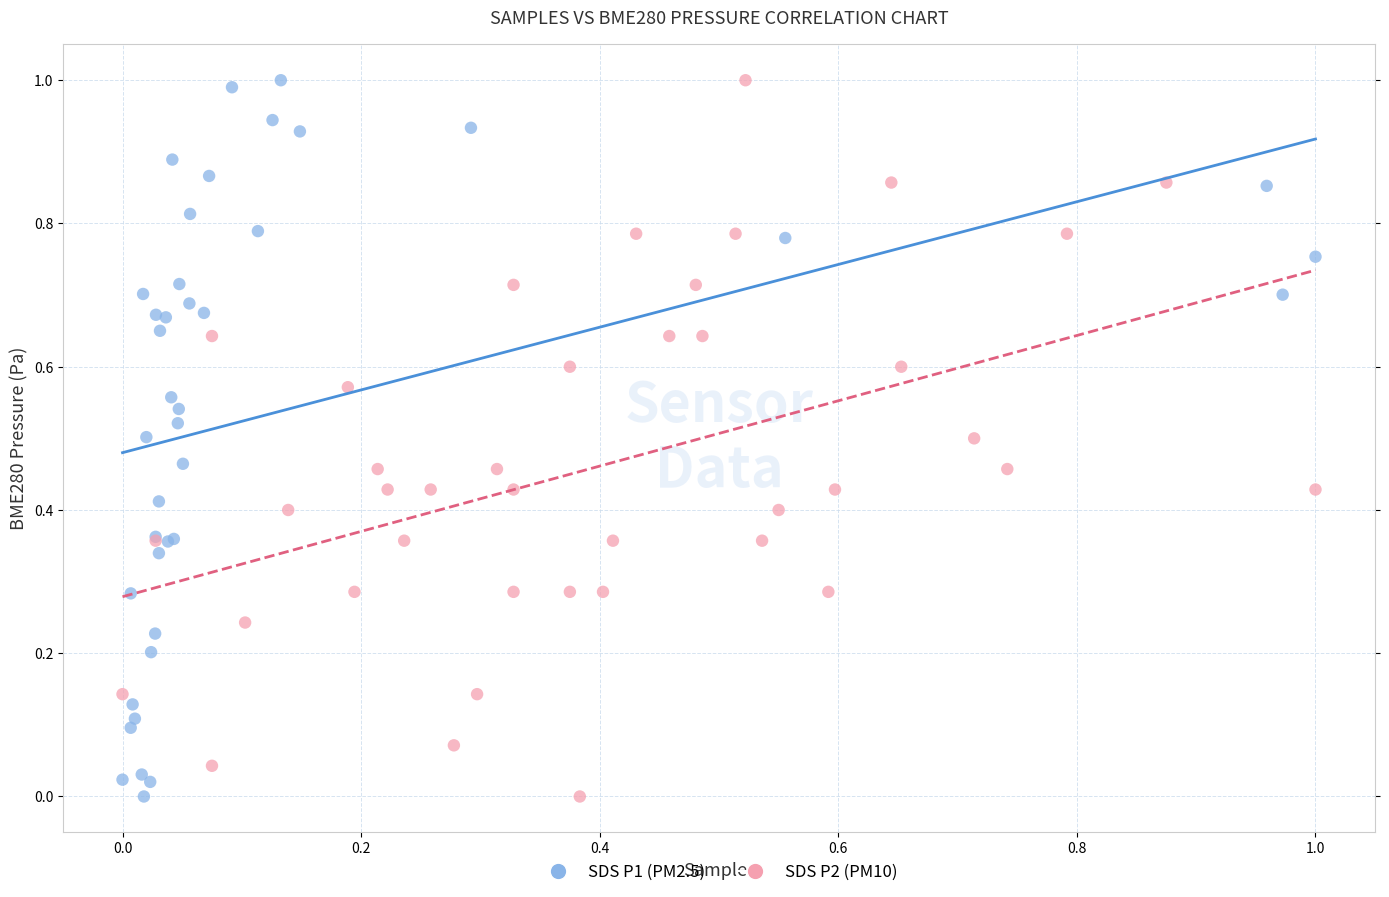

What are all the series names shown in the legend?

SDS P1 (PM2.5), SDS P2 (PM10)